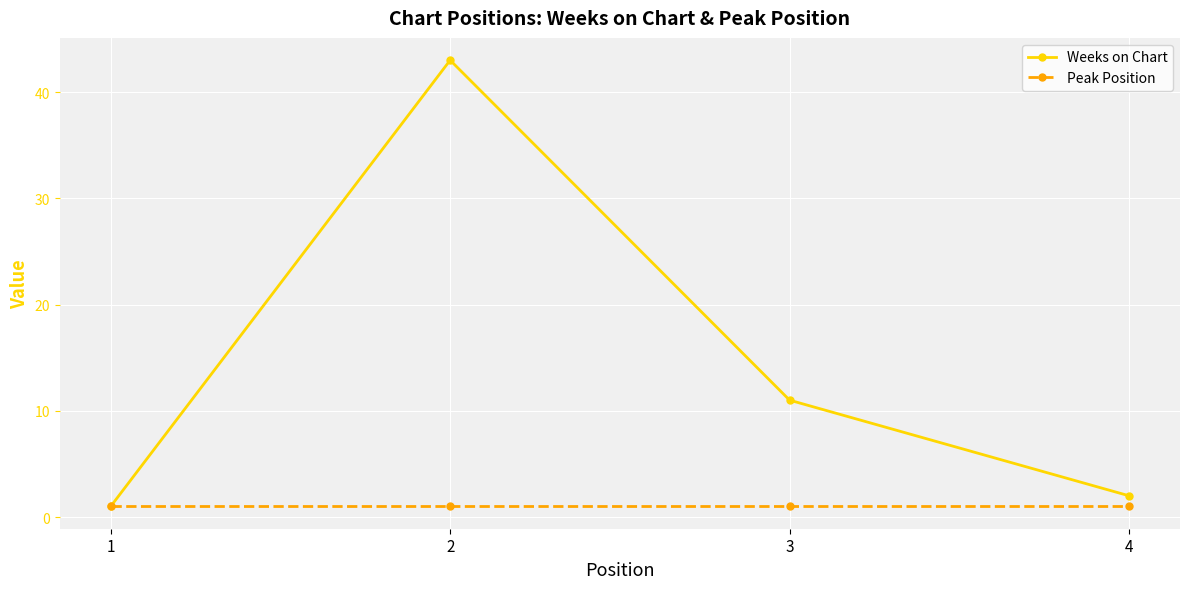

What is the value of the Weeks on Chart point at the 1st from the left?

1